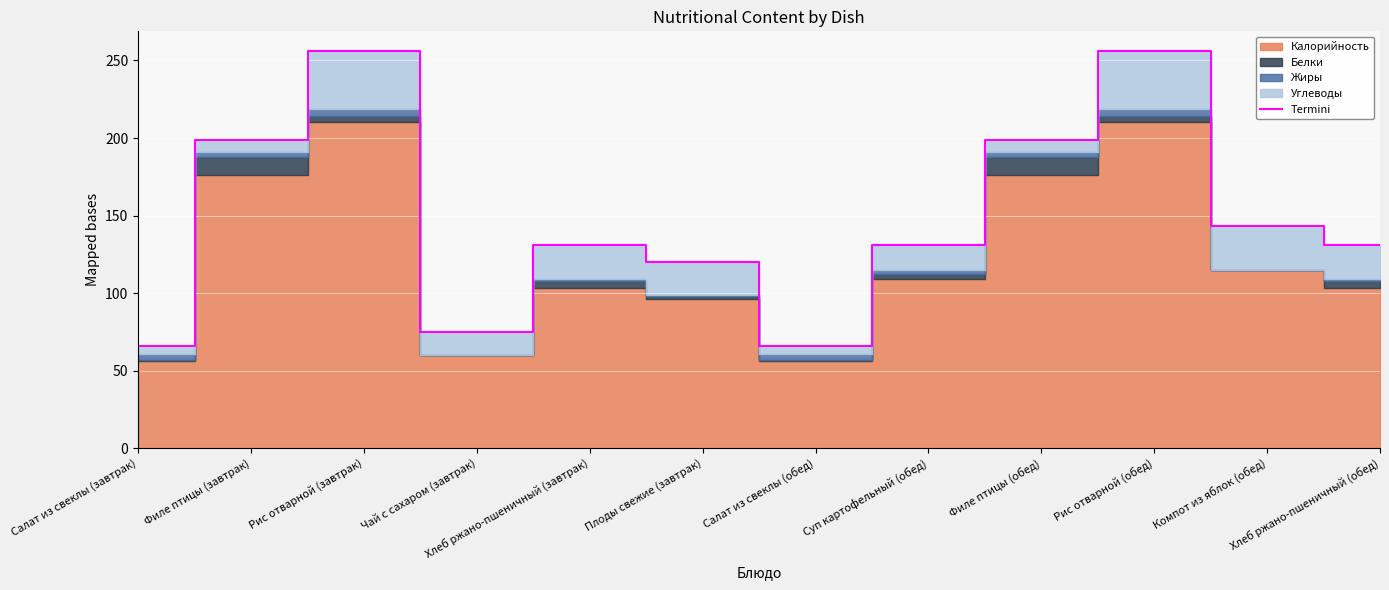

What is the difference between the maximum and minimum values?

190